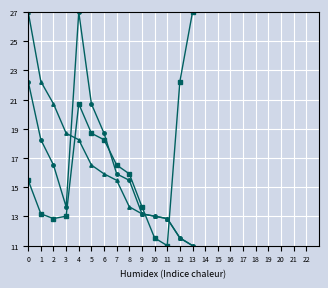

What is the minimum value shown in the chart?

11.0